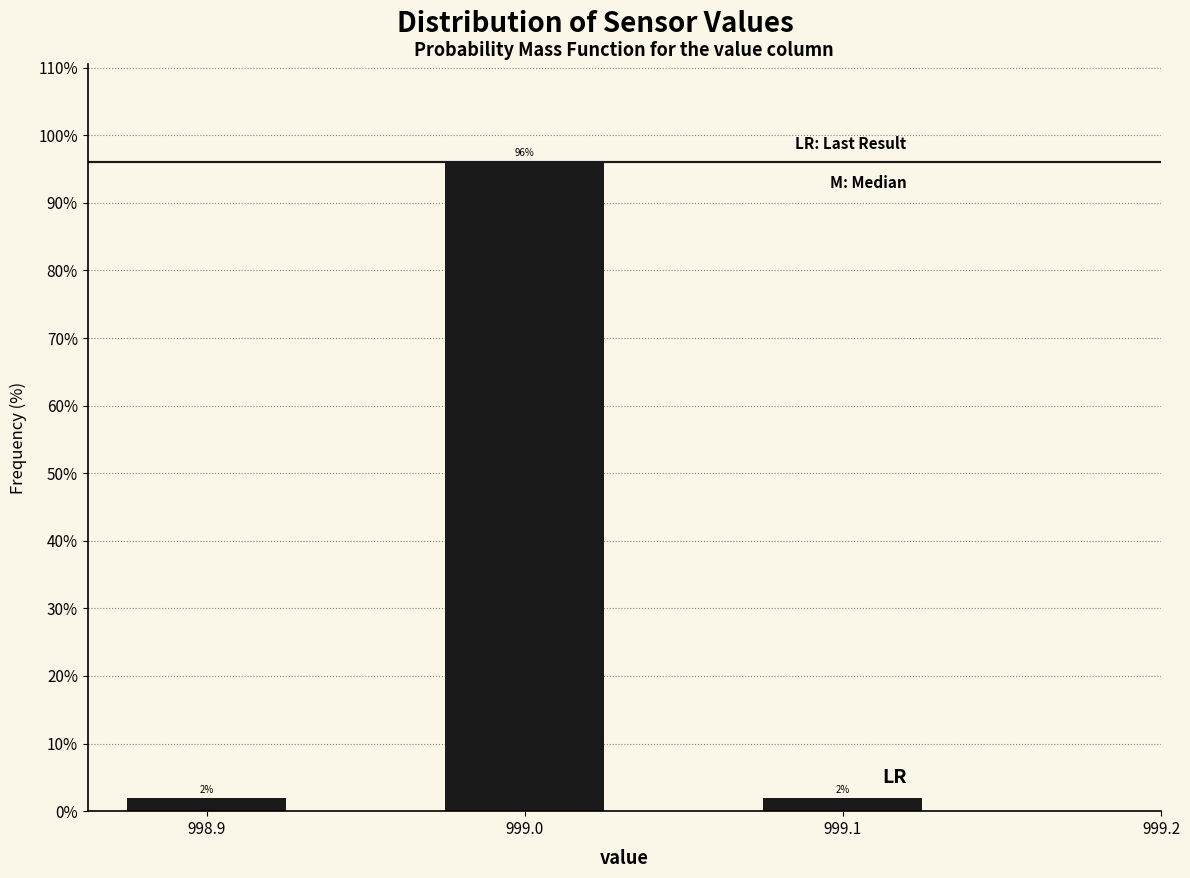

What is the label of the 2nd bar from the left?

999.0